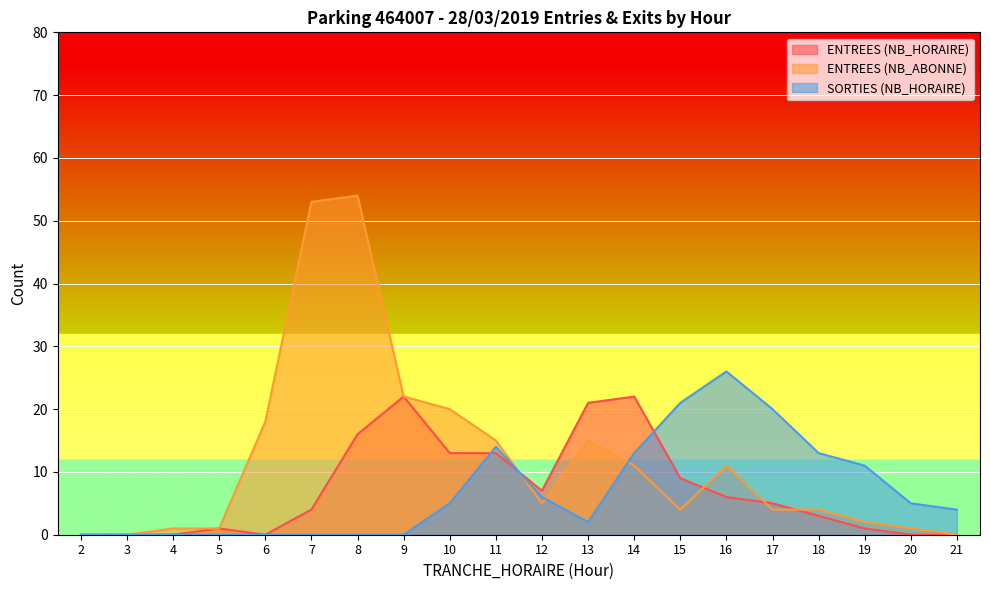

At which category does the chart reach its minimum across all series?

2